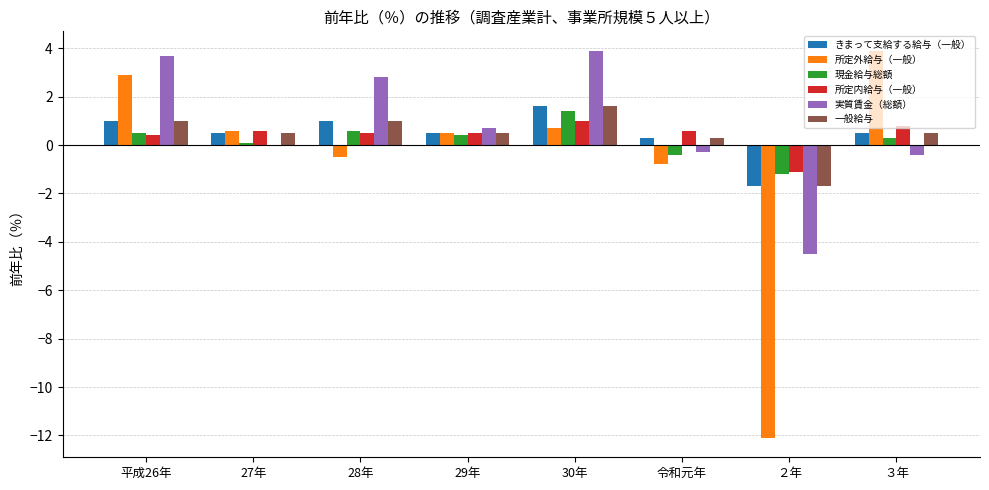

Is the value of 一般給与 at 29年 greater than the value of 所定外給与（一般） at 28年?

Yes